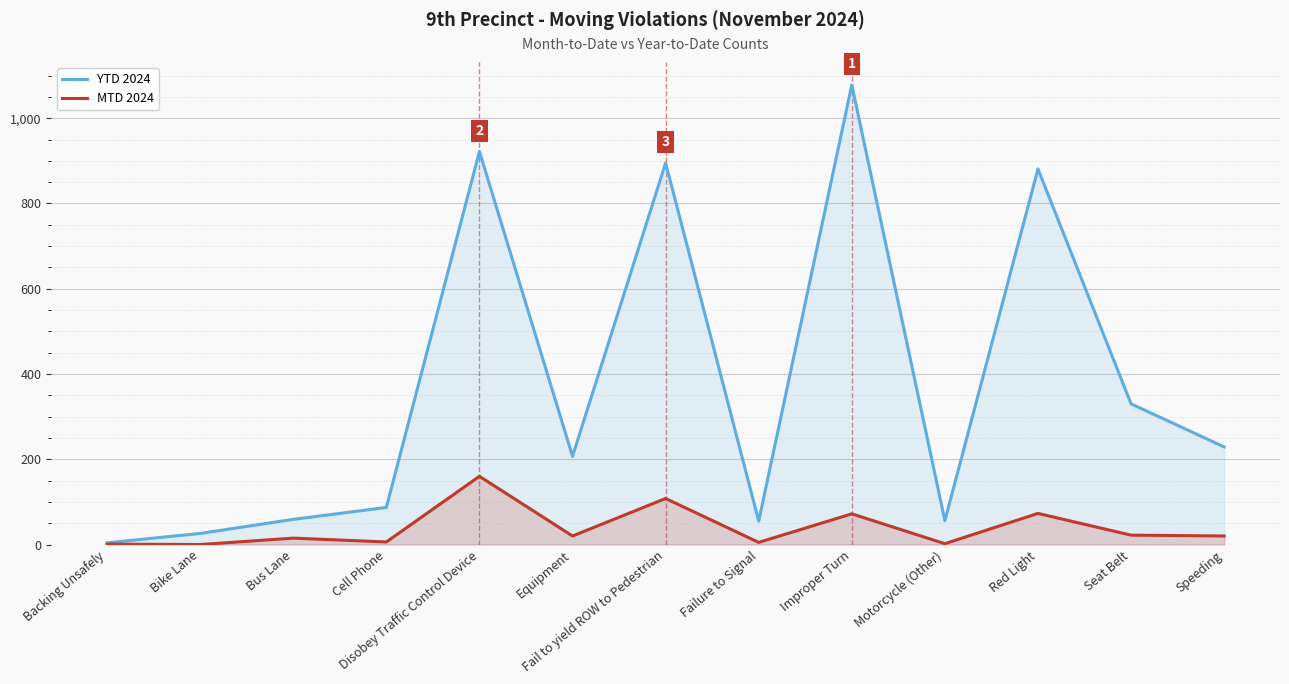

What is the average value of the YTD 2024 series?

371